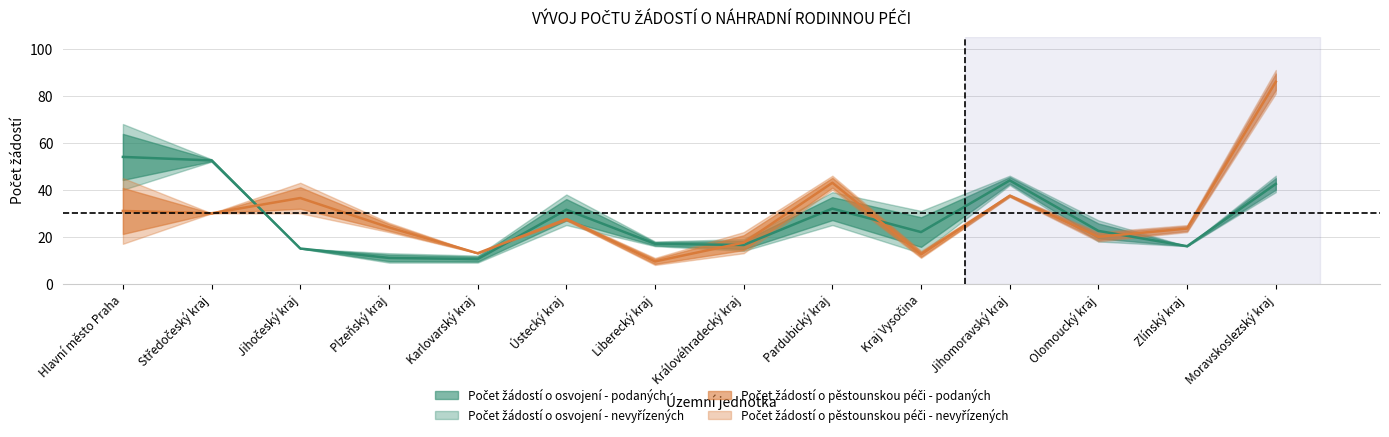

What is the difference between the second highest and minimum values in the Počet žádostí o pěstounskou péči - nevyřízených series?

32